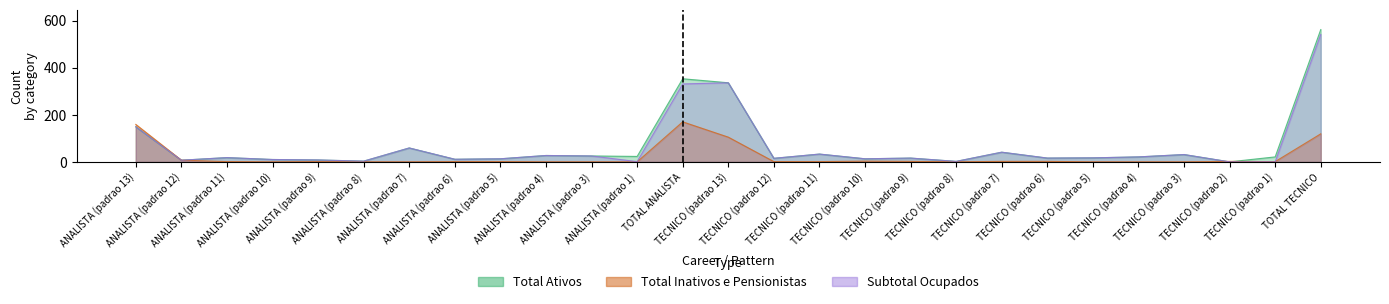

Between TECNICO (padrao 12) and TECNICO (padrao 9), which series saw the biggest shift?

Total_Inativos